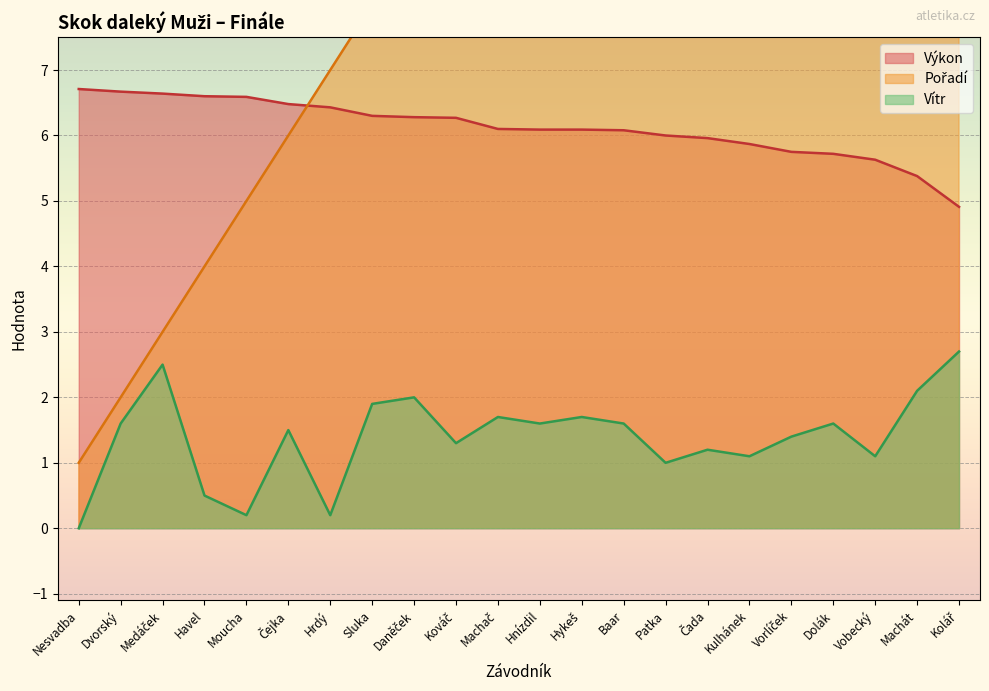

Reading left to right, list all the values displayed in this chart.

Výkon: 6.7	6.7	6.6	6.6	6.6	6.5	6.4	6.3	6.3	6.3	6.1	6.1	6.1	6.1	6.0	6.0	5.9	5.8	5.7	5.6	5.4	4.9
Pořadí: 1.0	2.0	3.0	4.0	5.0	6.0	7.0	8.0	9.0	10.0	11.0	12.0	13.0	14.0	15.0	16.0	17.0	18.0	19.0	20.0	21.0	22.0
Vítr: 0.0	1.6	2.5	0.5	0.2	1.5	0.2	1.9	2.0	1.3	1.7	1.6	1.7	1.6	1.0	1.2	1.1	1.4	1.6	1.1	2.1	2.7